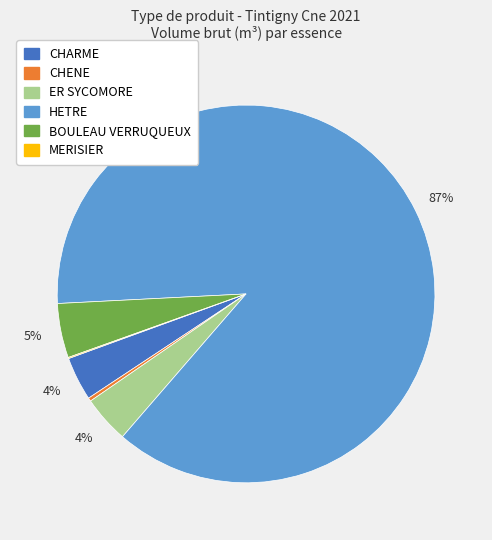

Is it true that CHARME is 11% of the pie?

False